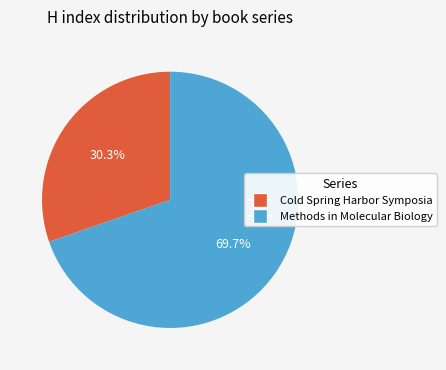

How many segments does this pie chart have?

2